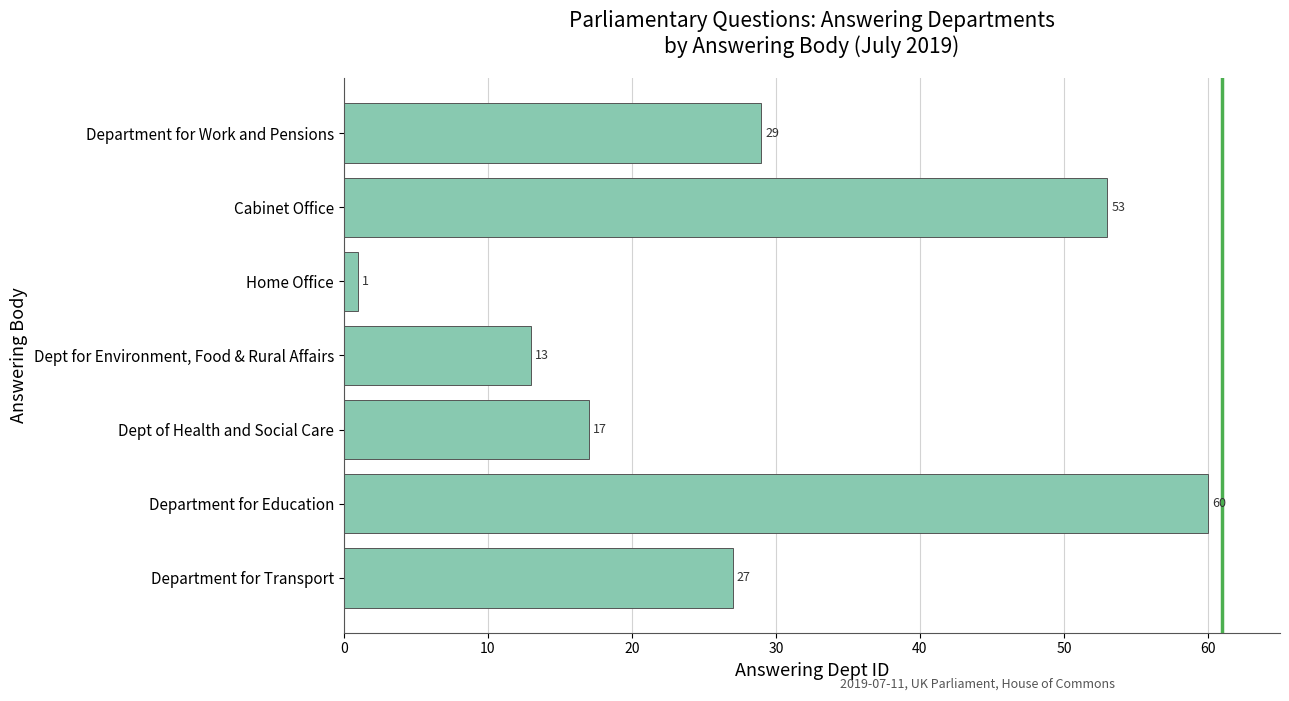

How many bars are there in total?

7